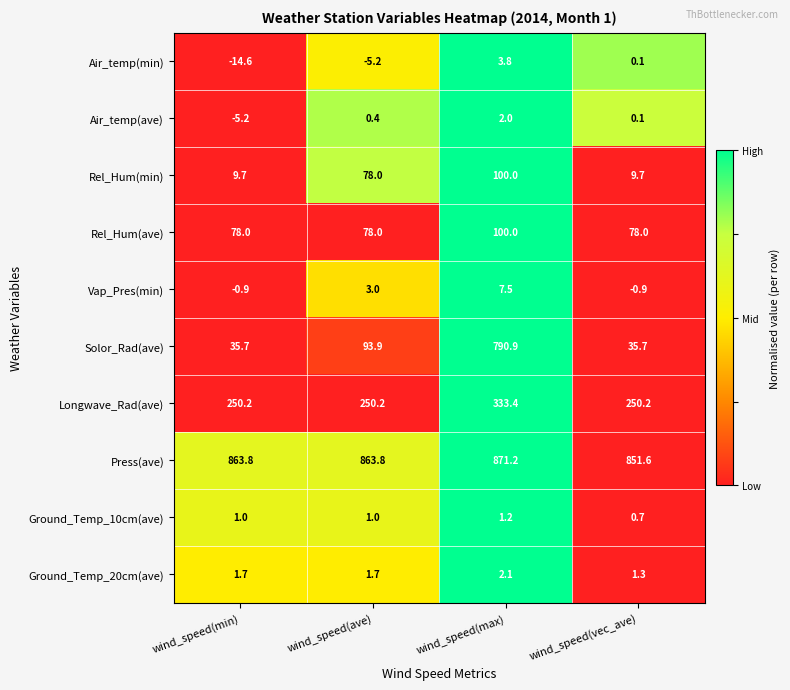

Which category has the highest value across all series?

wind_speed(max)